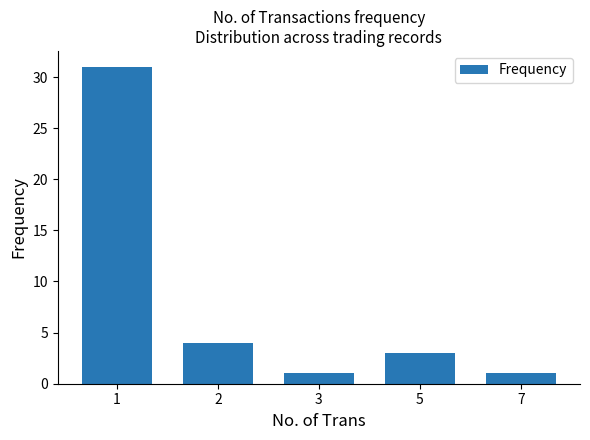

At which label does the data first exceed 3?

1